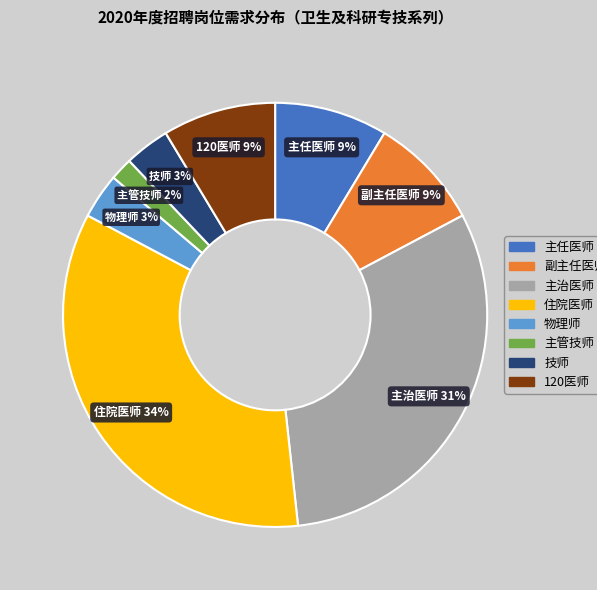

To the nearest percent, what is the difference between the 技师 and 住院医师 slice percentages?

31%